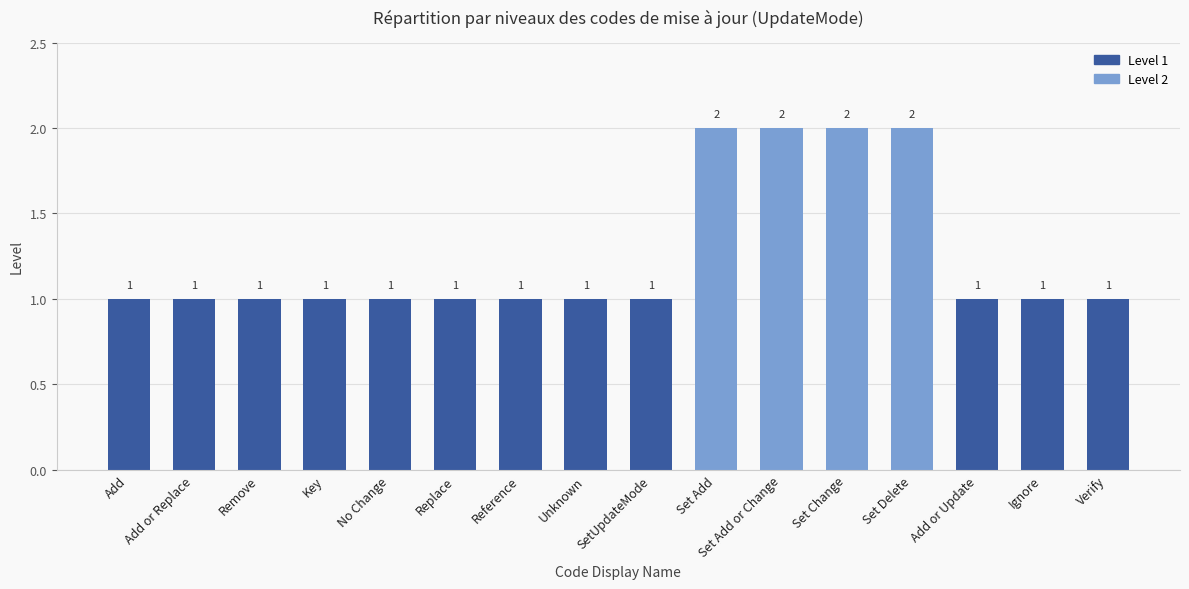

At which label does Level 1 reach its minimum?

Set Add